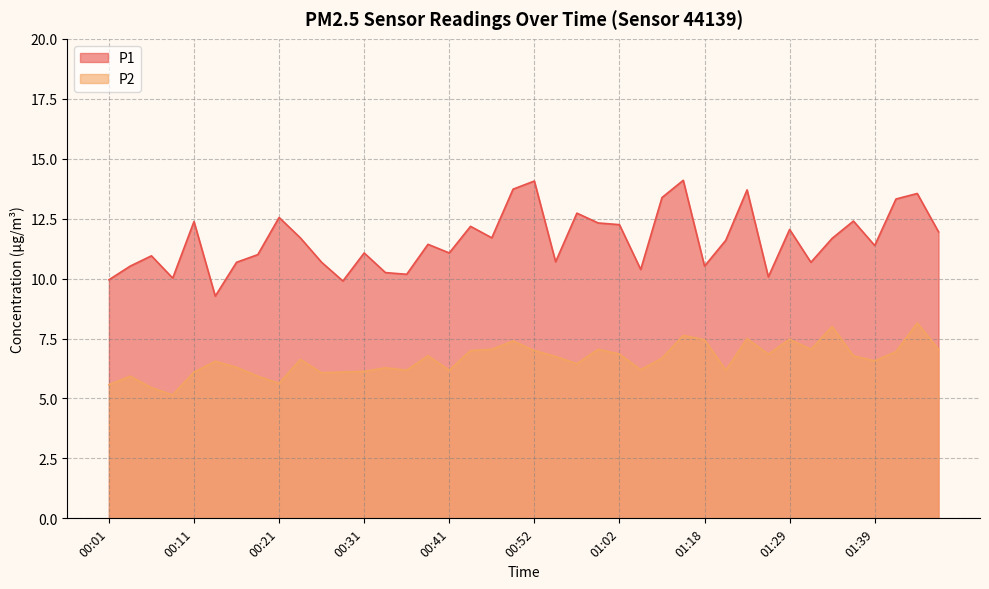

Which category has the lowest value across all series?

00:09